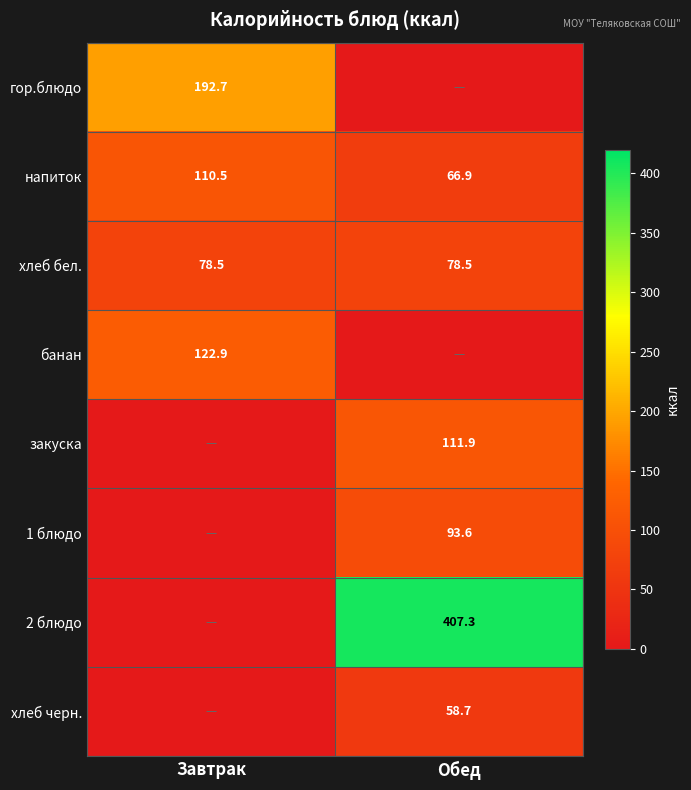

Between Обед and Завтрак, which is larger?

Завтрак